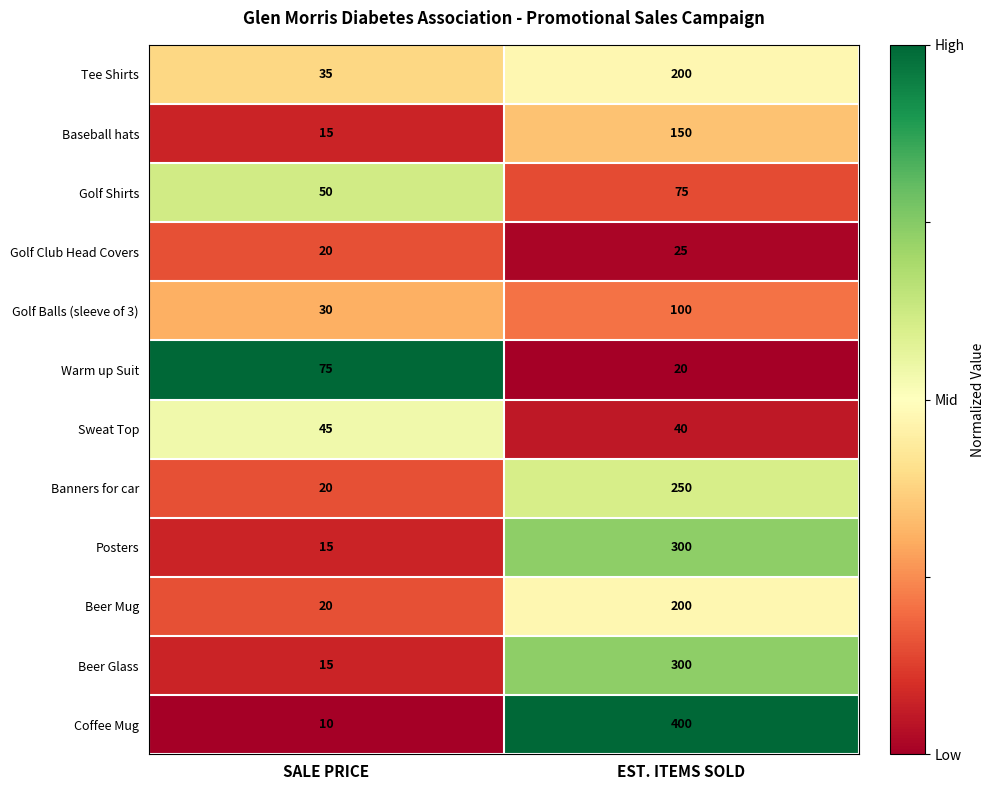

List the labels in order of Golf Balls (sleeve of 3) value, smallest first.

SALE PRICE, EST. ITEMS SOLD